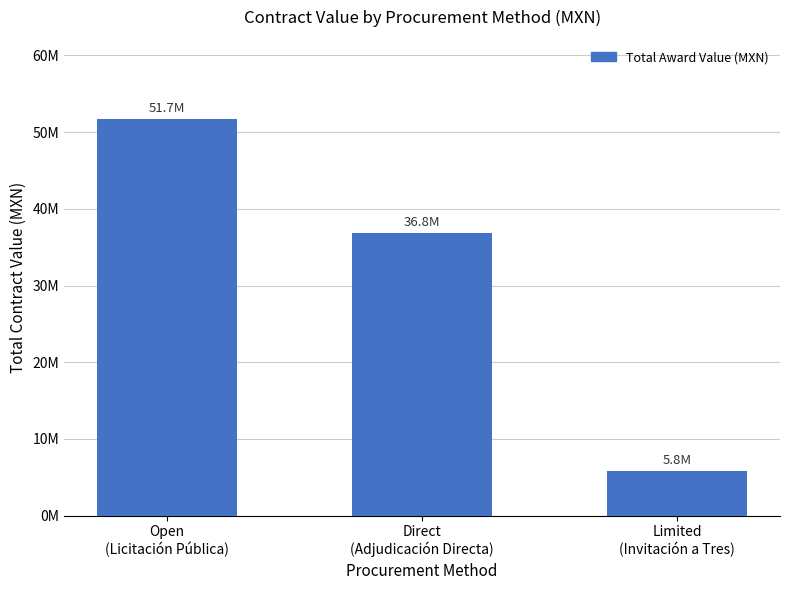

What is the smallest value displayed?

5821633.3